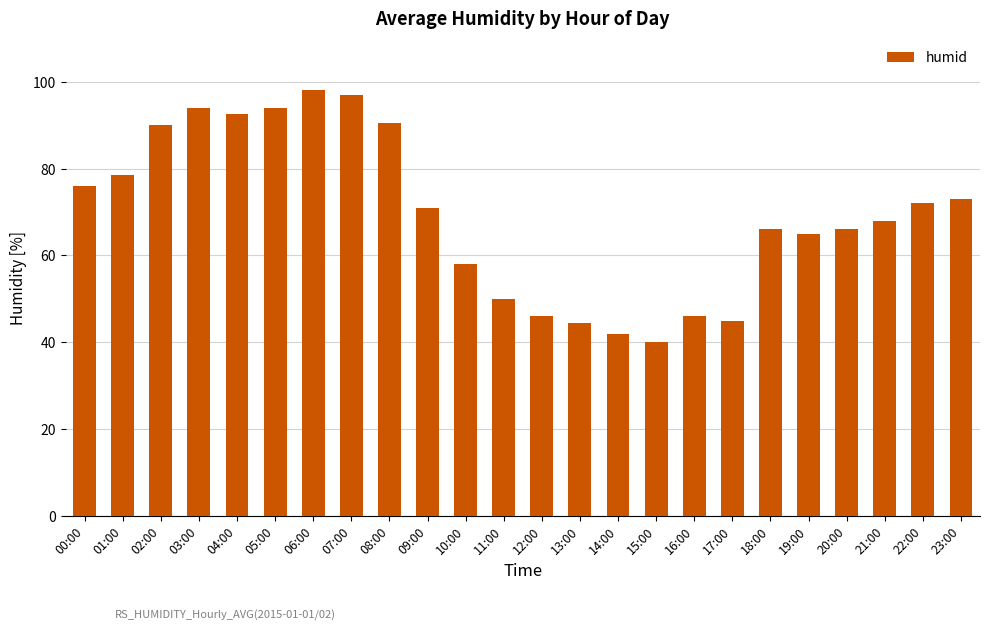

True or false: the data shows 40.8 at 23:00.

False